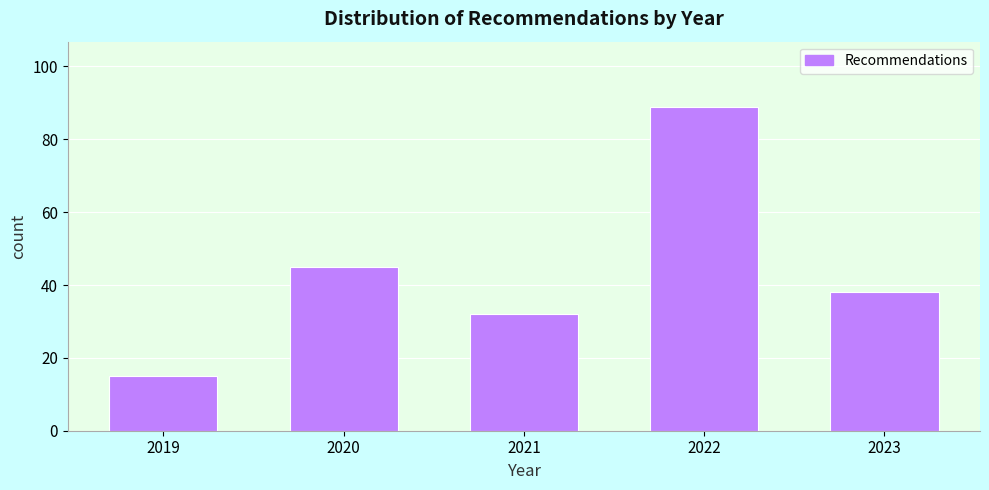

Reading left to right, what are all the values shown in this chart?

2019=15	2020=45	2021=32	2022=89	2023=38